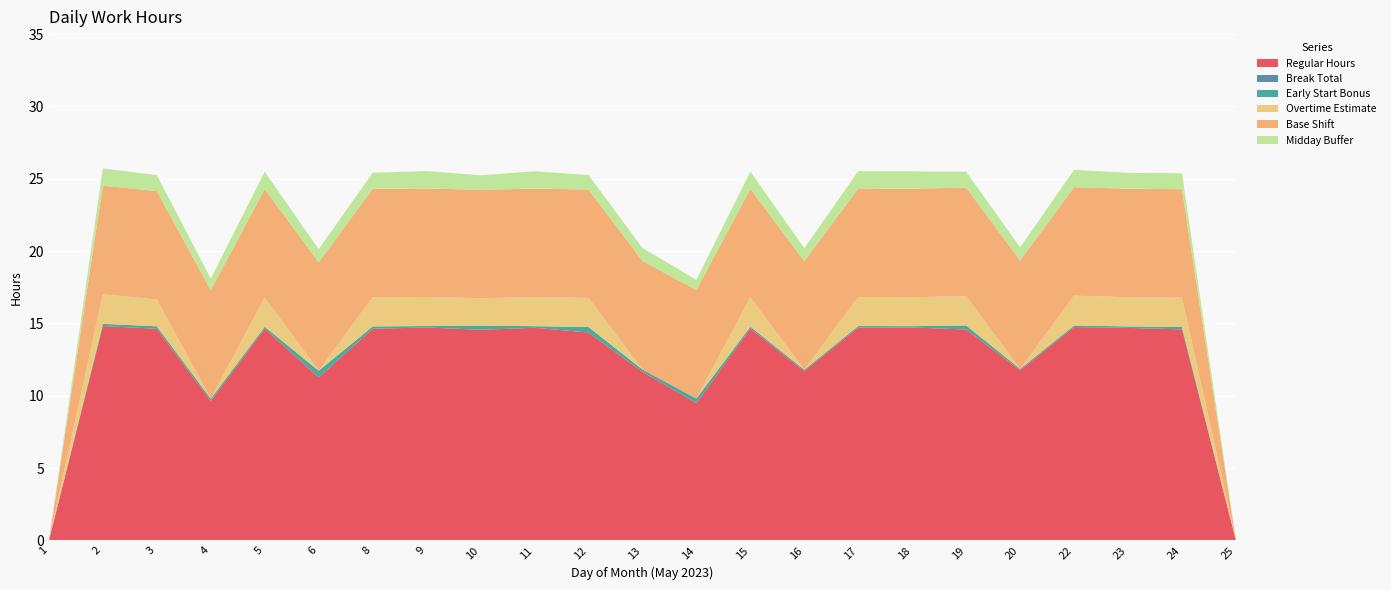

Reading left to right, what are all the values shown in this chart?

Regular Hours: 1=0.0	2=14.8	3=14.6	4=9.6	5=14.6	6=11.3	8=14.6	9=14.7	10=14.6	11=14.7	12=14.4	13=11.7	14=9.5	15=14.7	16=11.7	17=14.7	18=14.7	19=14.6	20=11.8	22=14.8	23=14.7	24=14.6	25=0.0
Break Total: 1=0.0	2=0.0	3=0.0	4=0.0	5=0.0	6=0.0	8=0.0	9=0.0	10=0.0	11=0.0	12=0.0	13=0.0	14=0.0	15=0.0	16=0.0	17=0.0	18=0.0	19=0.0	20=0.0	22=0.0	23=0.0	24=0.0	25=0.0
Early Start Bonus: 1=0.0	2=0.1	3=0.2	4=0.2	5=0.1	6=0.5	8=0.2	9=0.1	10=0.3	11=0.1	12=0.4	13=0.2	14=0.3	15=0.1	16=0.1	17=0.1	18=0.1	19=0.3	20=0.1	22=0.1	23=0.1	24=0.2	25=0.0
Overtime Estimate: 1=0.0	2=2.0	3=1.9	4=0.0	5=2.0	6=0.0	8=2.0	9=2.0	10=1.9	11=2.0	12=2.0	13=0.0	14=0.0	15=2.0	16=0.0	17=2.0	18=2.0	19=2.0	20=0.0	22=2.1	23=2.0	24=2.0	25=0.0
Base Shift: 1=0.0	2=7.5	3=7.5	4=7.5	5=7.5	6=7.5	8=7.5	9=7.5	10=7.5	11=7.5	12=7.5	13=7.5	14=7.5	15=7.5	16=7.5	17=7.5	18=7.5	19=7.5	20=7.5	22=7.5	23=7.5	24=7.5	25=0.0
Midday Buffer: 1=0.0	2=1.2	3=1.1	4=0.8	5=1.2	6=0.9	8=1.1	9=1.2	10=1.0	11=1.2	12=1.0	13=0.9	14=0.7	15=1.2	16=0.9	17=1.2	18=1.2	19=1.1	20=0.9	22=1.2	23=1.1	24=1.1	25=0.0